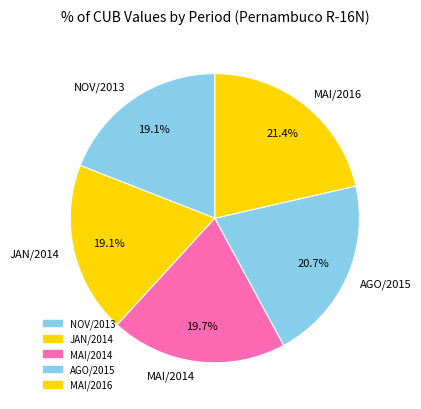

Count the number of slices in the pie.

5